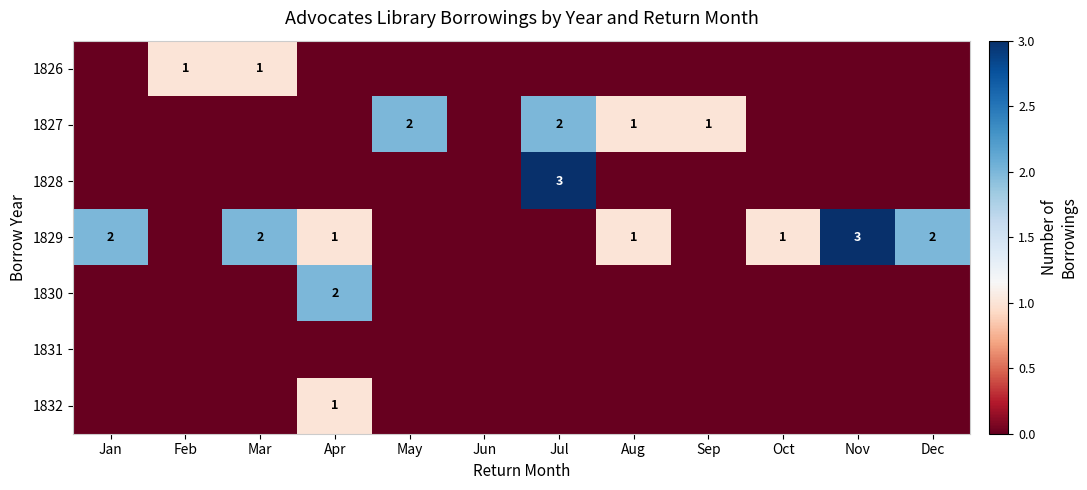

True or false: 1828 has a value of 3 at Jul.

True